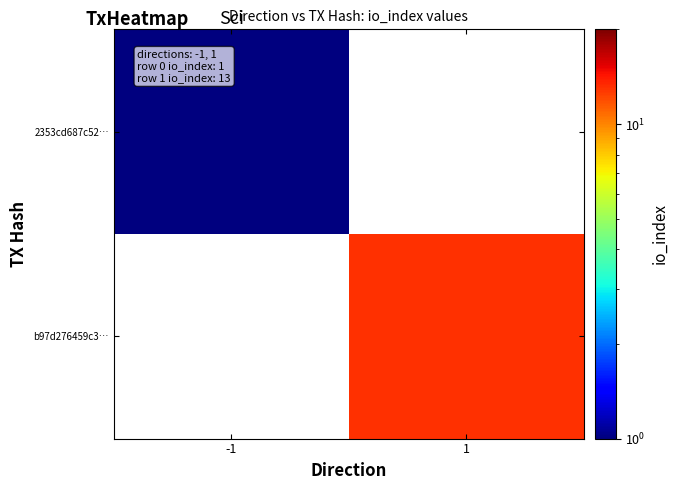

Which label corresponds to the smallest value in the chart?

-1